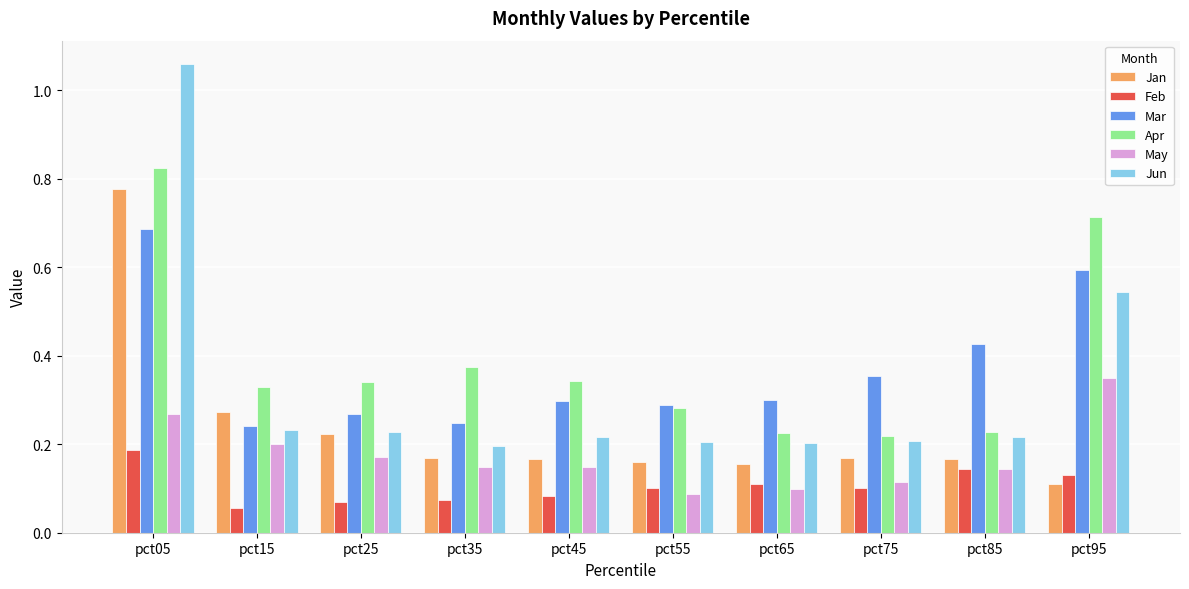

What is the sum of all Apr values?

3.9